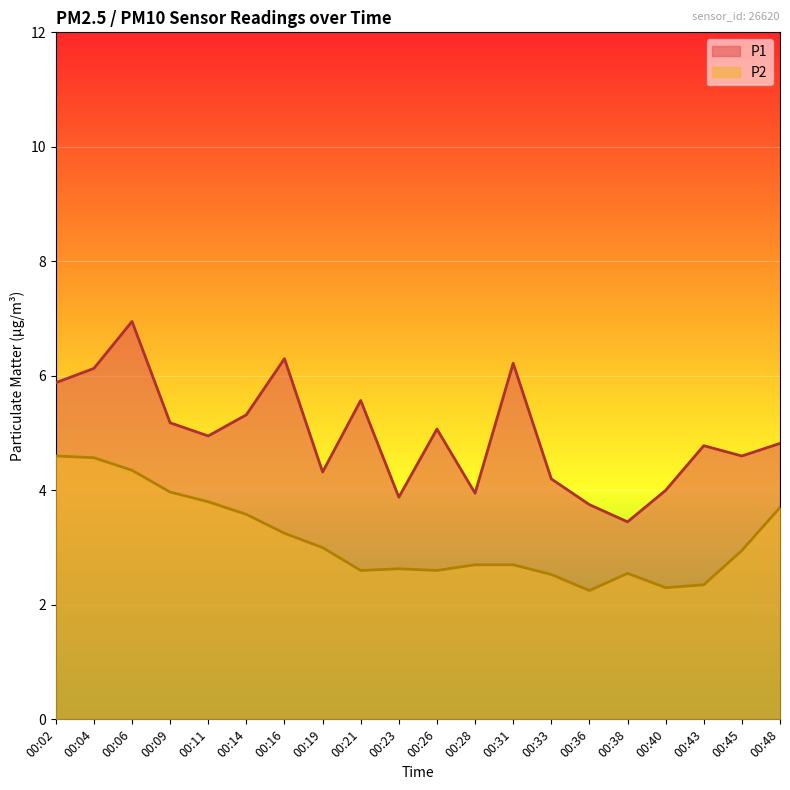

True or false: P2 has more than 2 points higher than both neighbors.

False